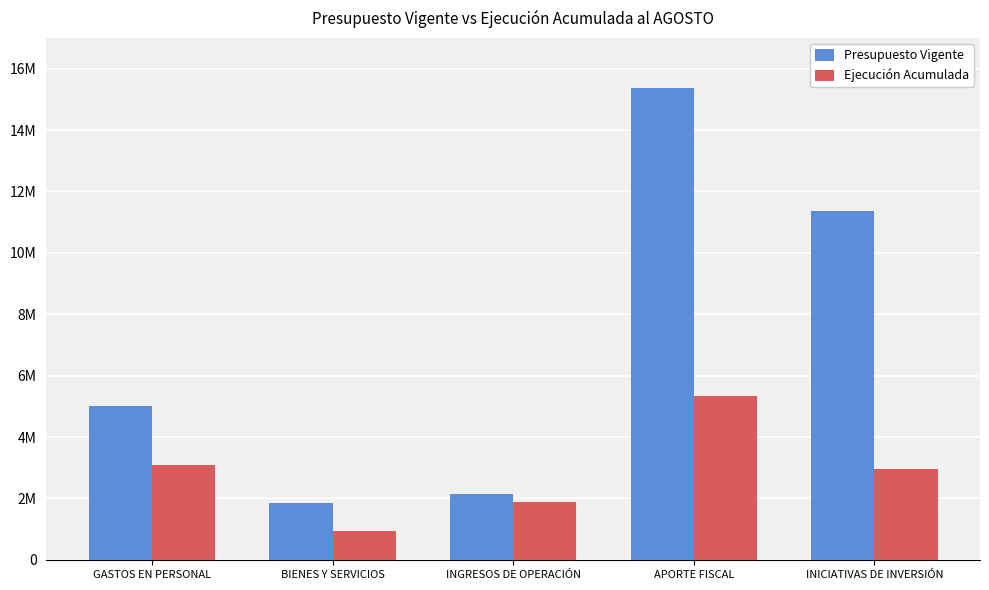

At how many categories does at least one series exceed 5179725?

2